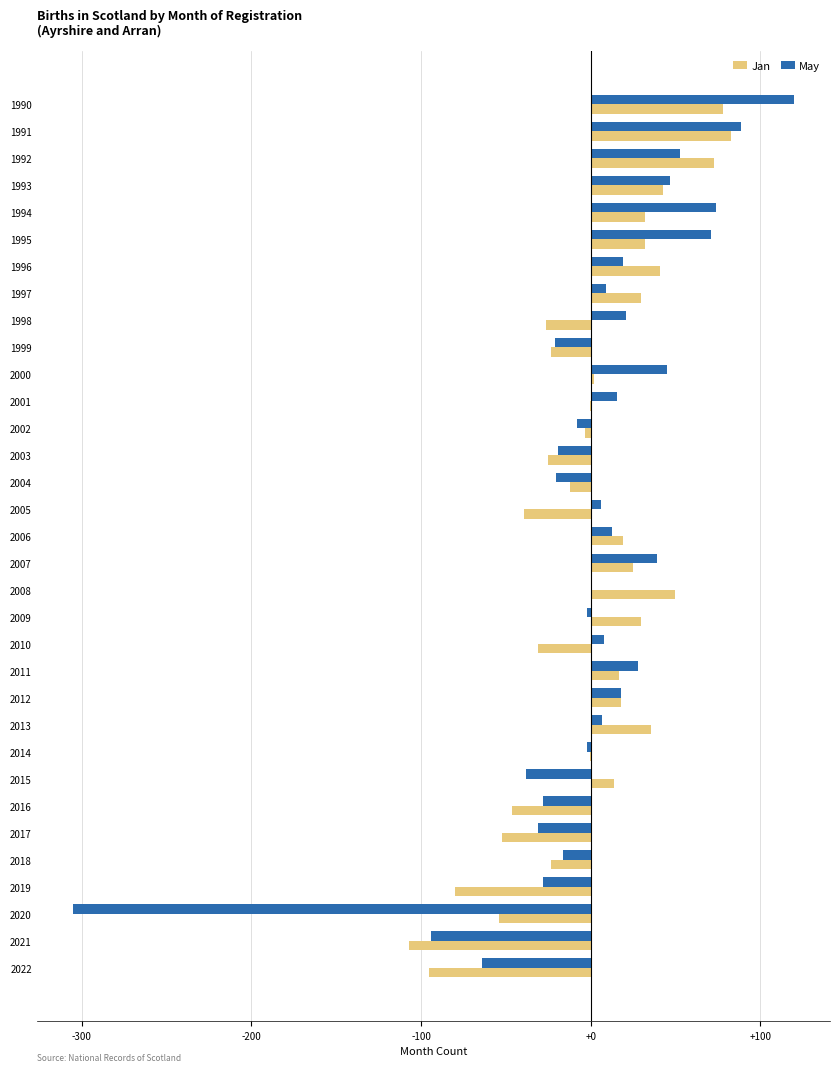

What is the total value across all series at 2021?

-201.5